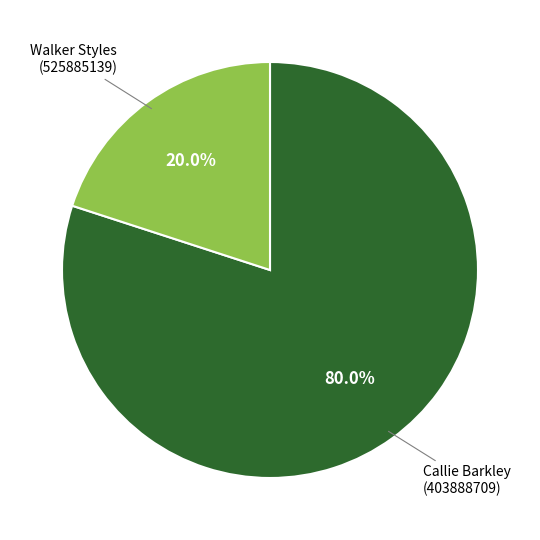

To the nearest percent, what is the difference between the Callie Barkley (403888709) and Walker Styles (525885139) slice percentages?

60%